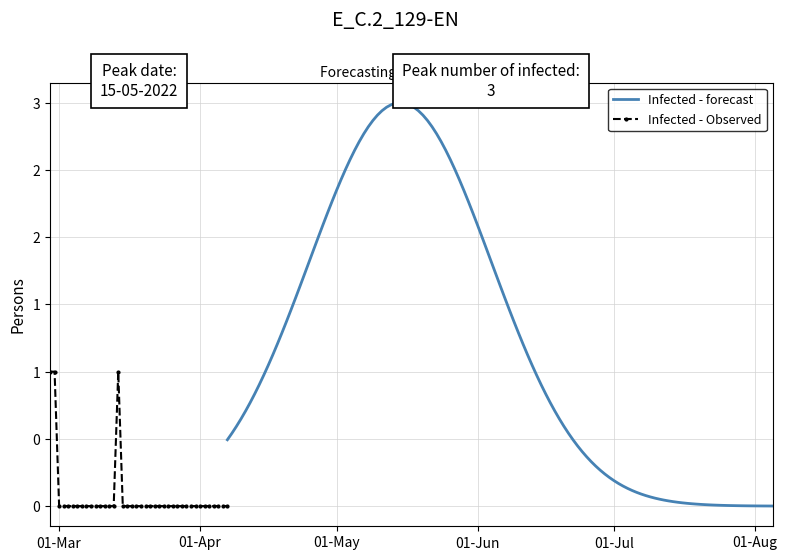

How many data points does each series have?

40